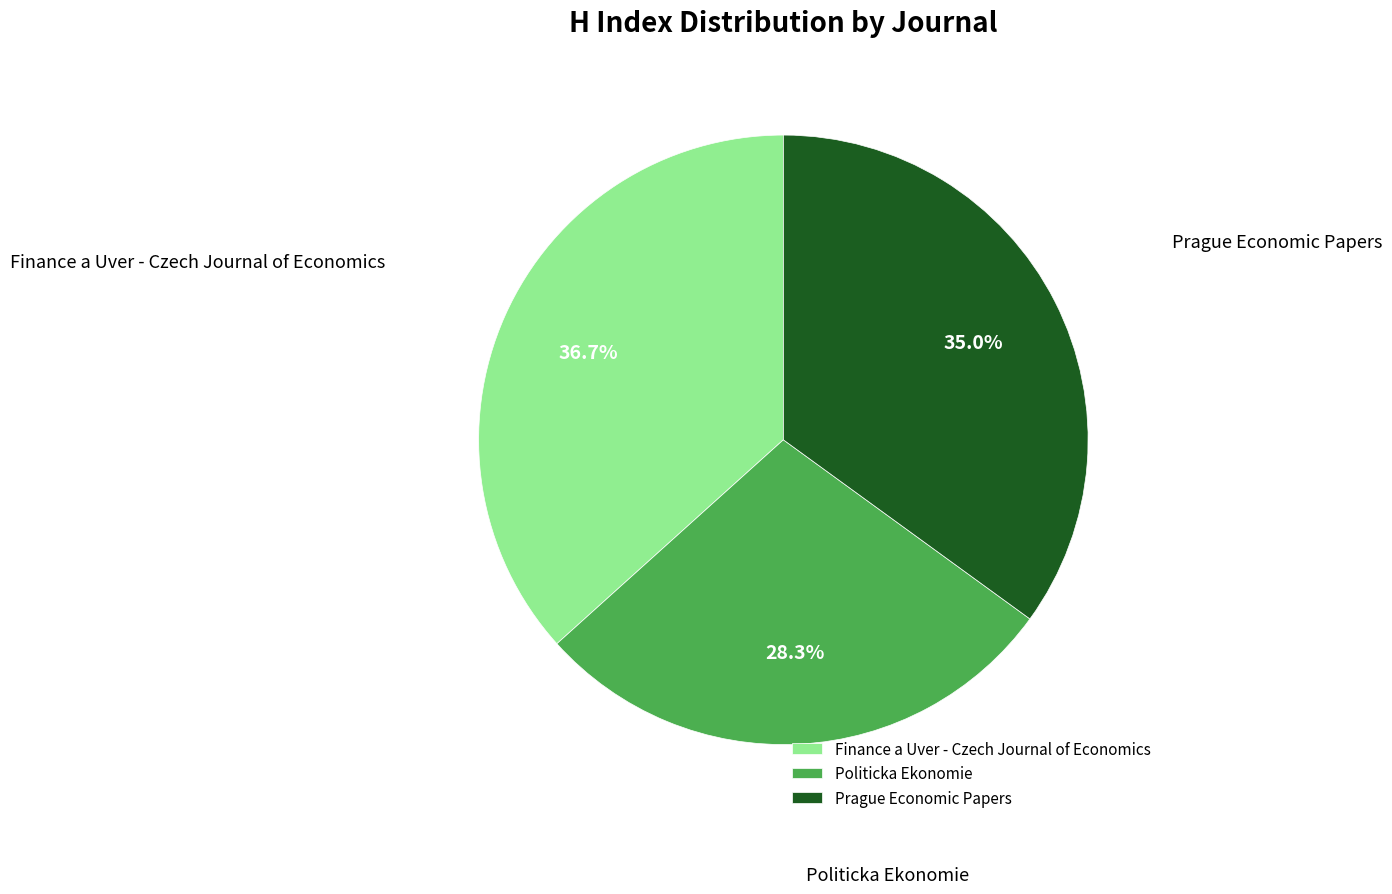

Combined, what portion of the pie is Finance a Uver - Czech Journal of Economics and Politicka Ekonomie?

65.0%